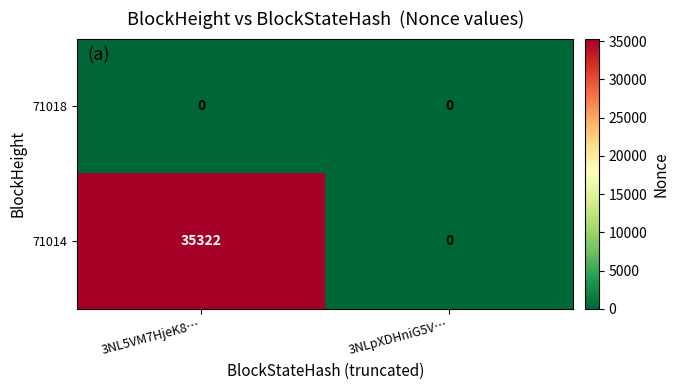

What is the total value across all series at 3NL5VM7HjeK8…?

35322